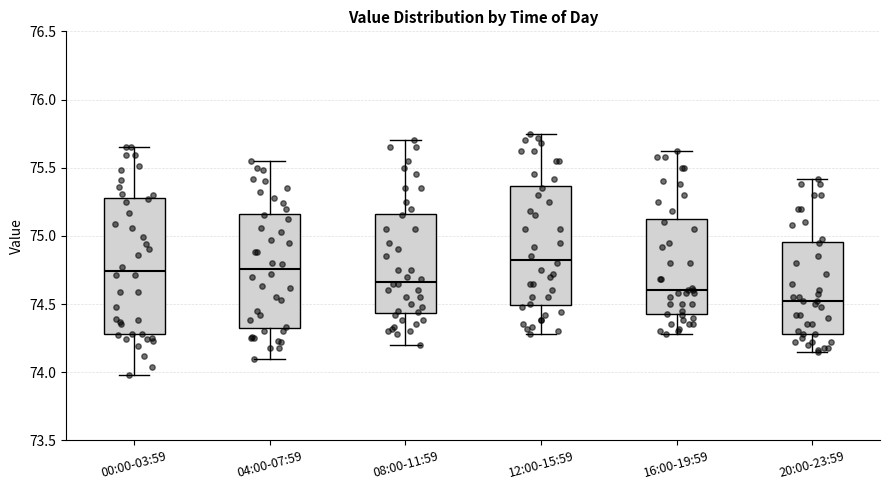

Which box's median line is the highest?

12:00-15:59